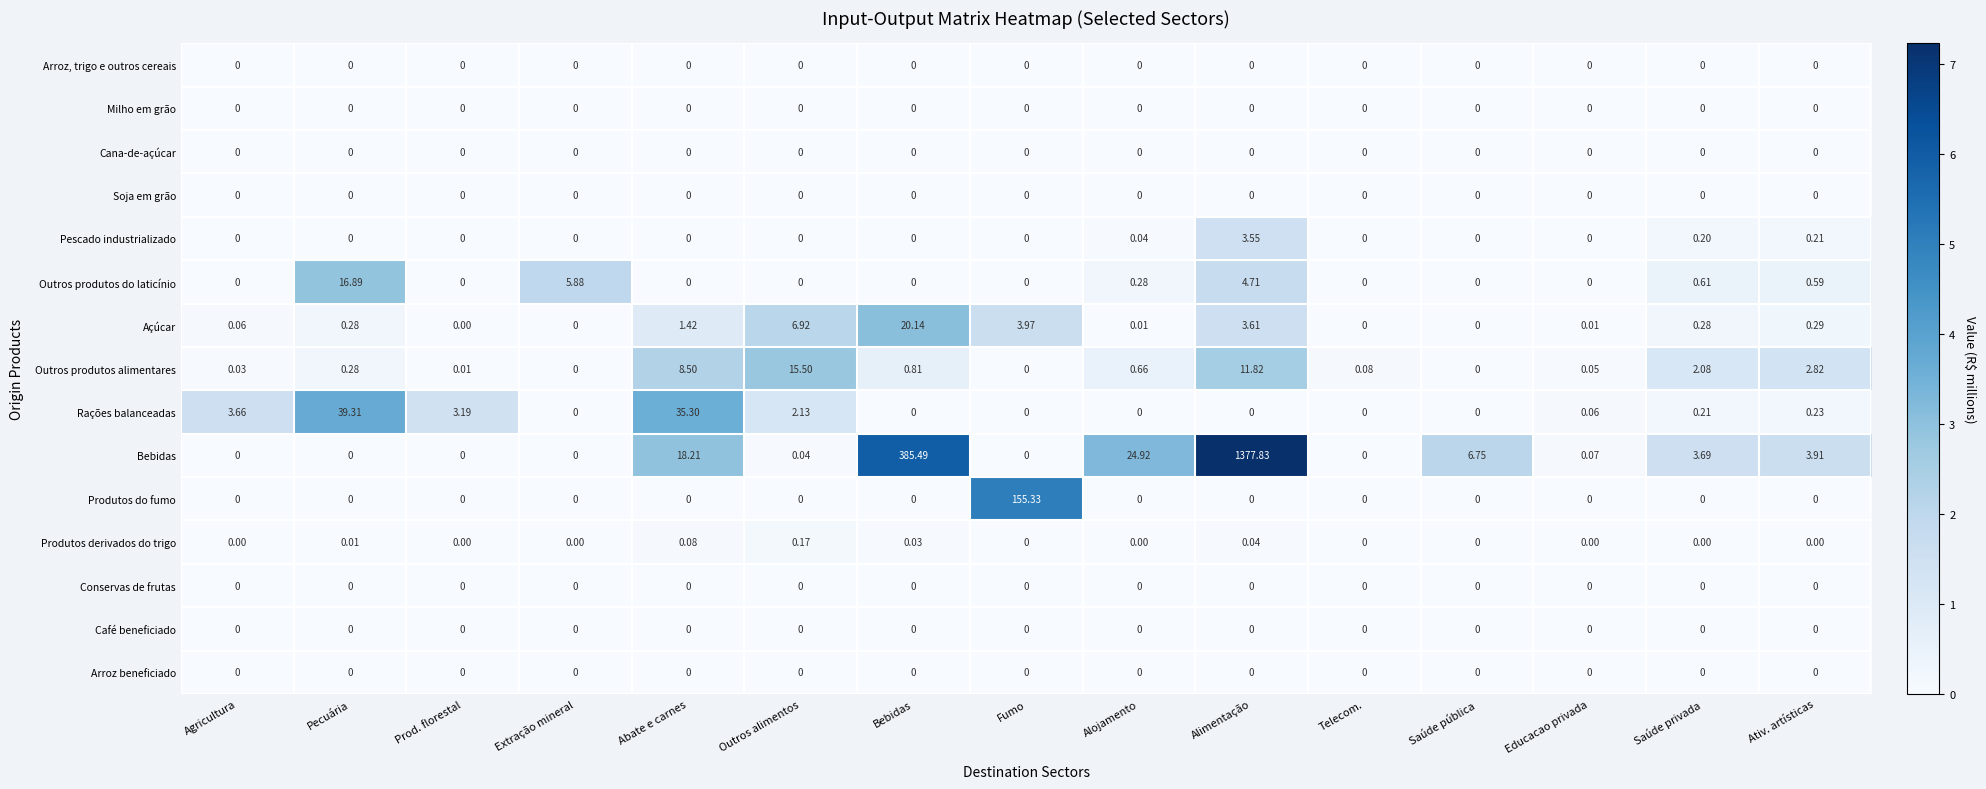

Where is Açúcar nearest to the value 10?

Outros alimentos